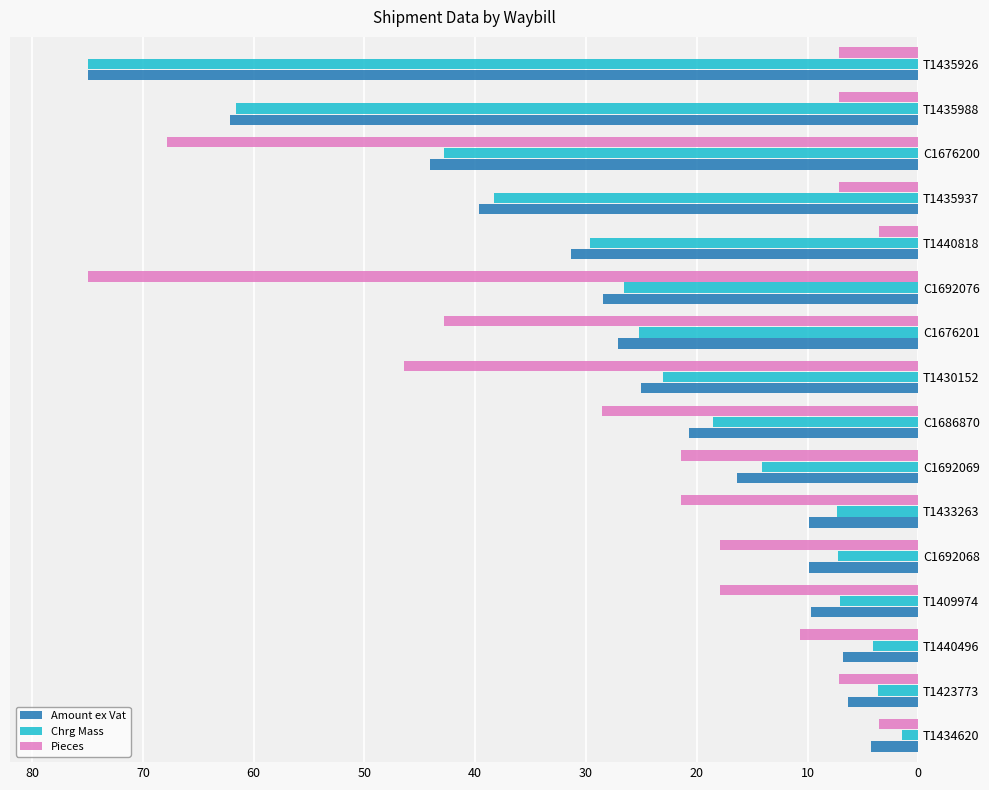

Is the value of Pieces at T1440496 greater than the value of Chrg Mass at T1440496?

Yes